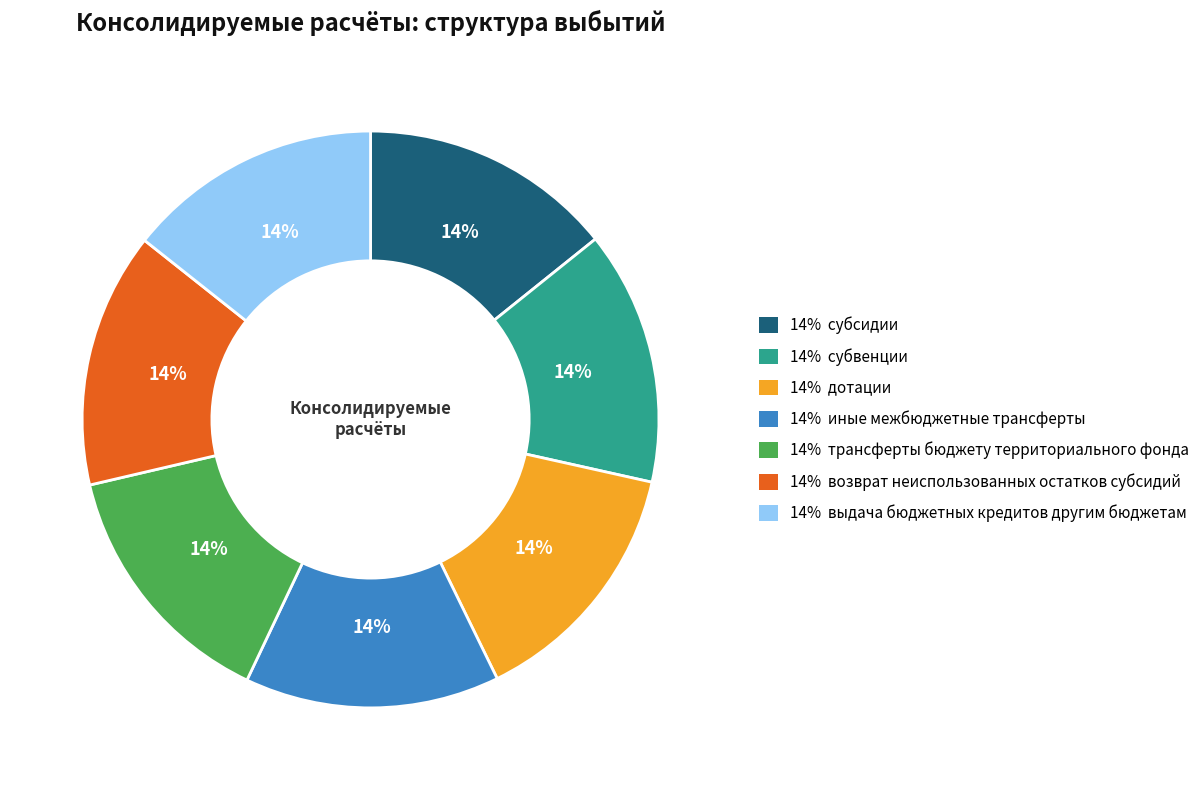

Is there a majority slice in this chart?

No